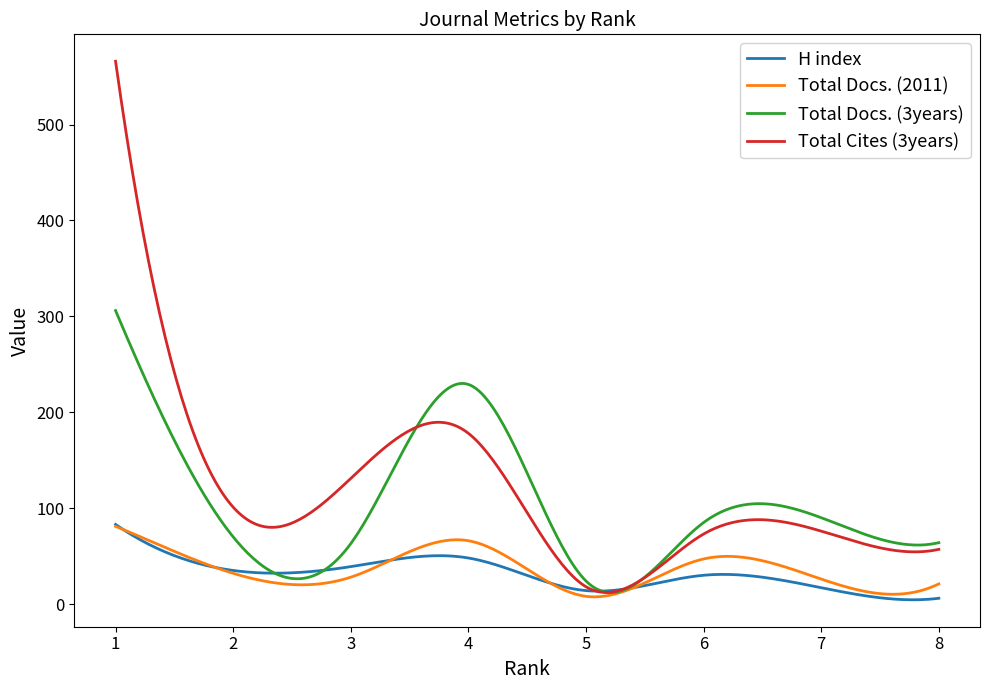

What is the greatest value displayed?

566.0